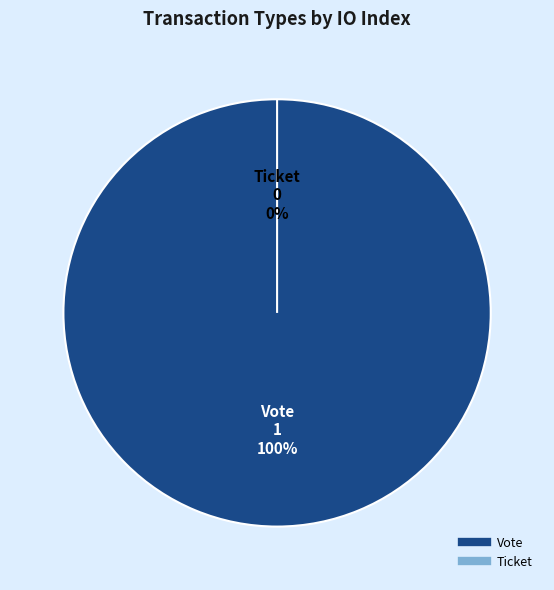

Is it true that Vote is 99% of the pie?

False